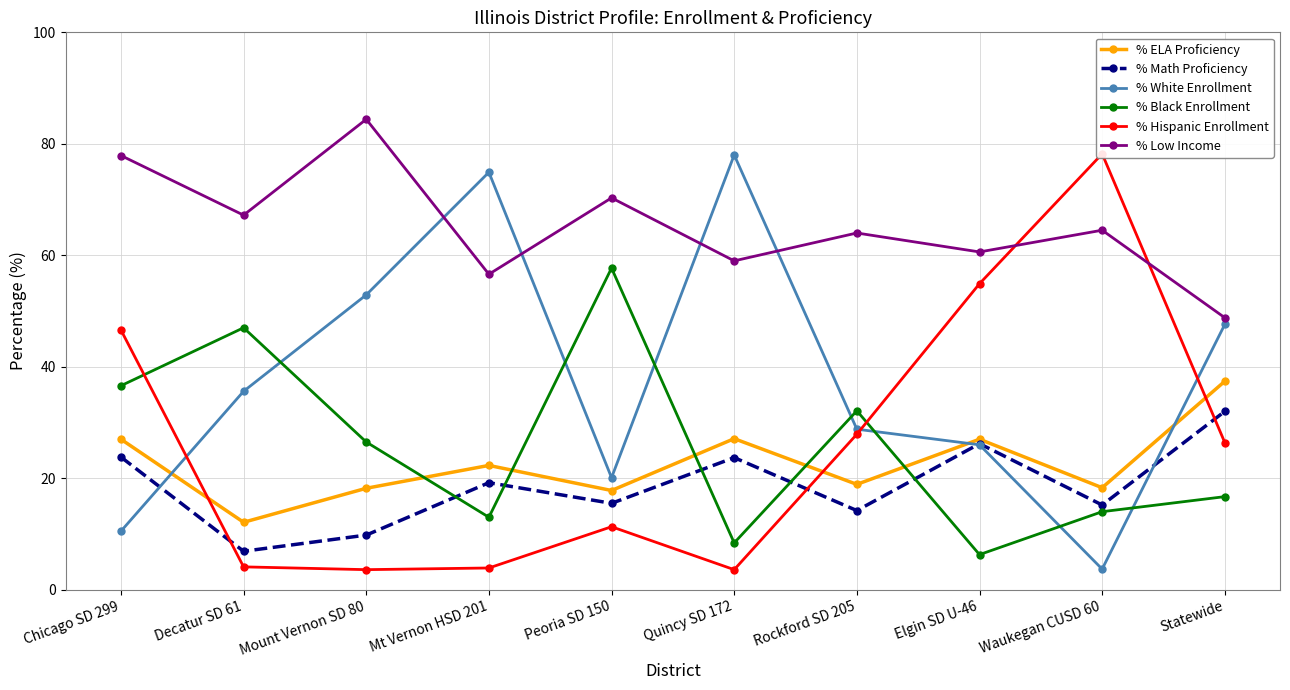

Which has a higher value, Decatur SD 61 or Rockford SD 205?

Rockford SD 205